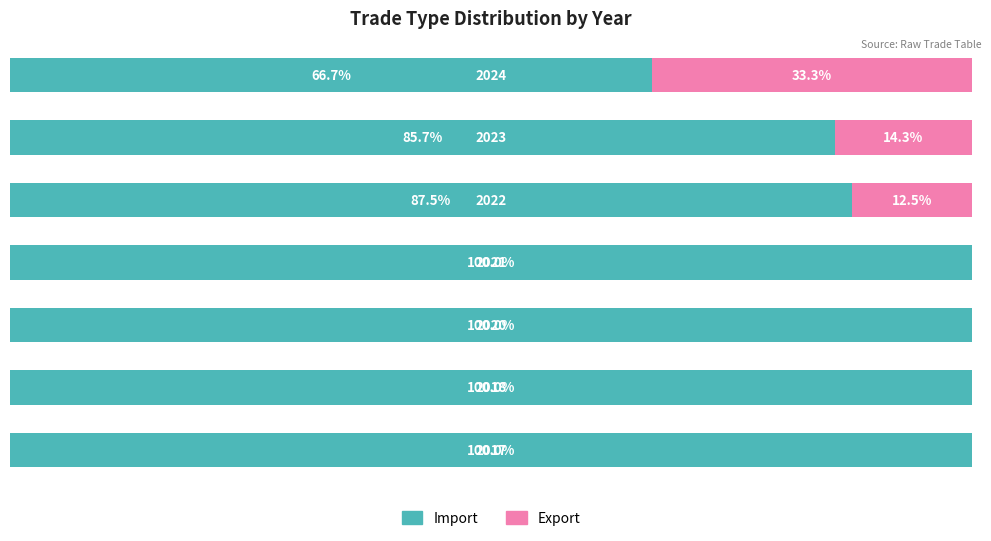

Which series has the largest total across all categories?

Import